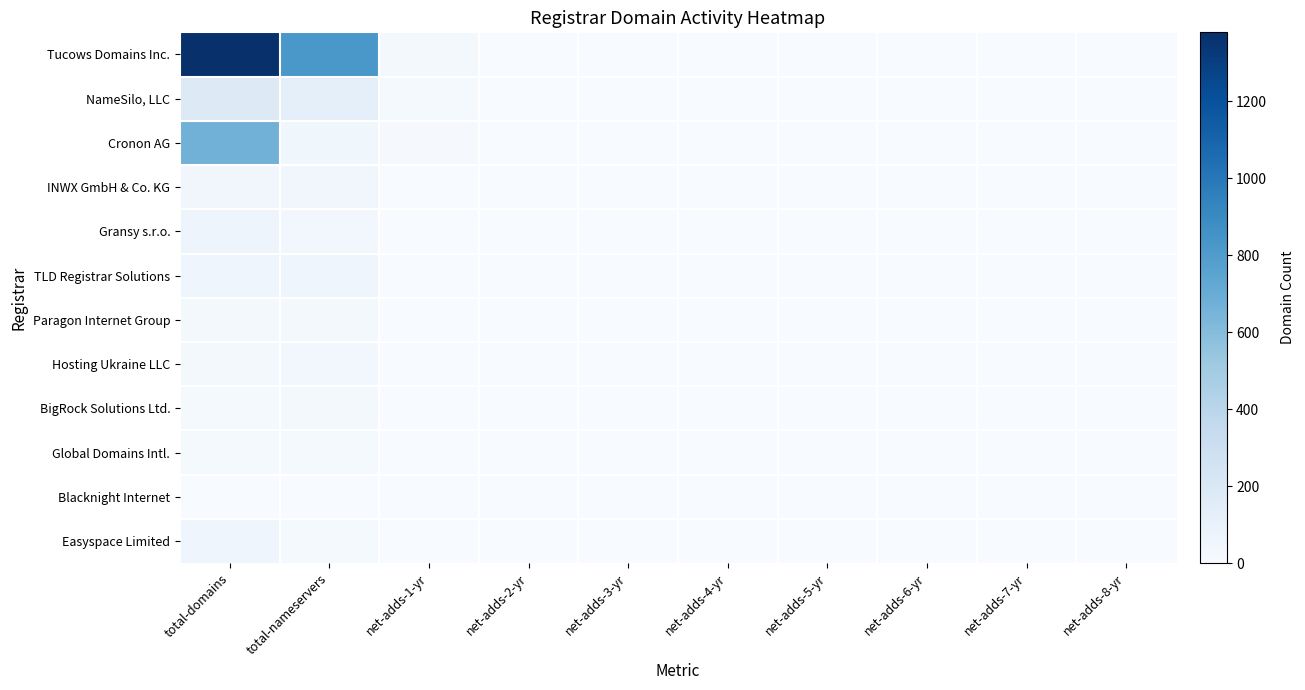

Reading left to right, list all the values displayed in this chart.

Tucows Domains Inc.: total-domains=1379	total-nameservers=826	net-adds-1-yr=26	net-adds-2-yr=1	net-adds-3-yr=0	net-adds-4-yr=0	net-adds-5-yr=0	net-adds-6-yr=0	net-adds-7-yr=0	net-adds-8-yr=0
NameSilo, LLC: total-domains=177	total-nameservers=119	net-adds-1-yr=18	net-adds-2-yr=0	net-adds-3-yr=0	net-adds-4-yr=0	net-adds-5-yr=0	net-adds-6-yr=0	net-adds-7-yr=0	net-adds-8-yr=0
Cronon AG: total-domains=665	total-nameservers=52	net-adds-1-yr=13	net-adds-2-yr=0	net-adds-3-yr=0	net-adds-4-yr=0	net-adds-5-yr=0	net-adds-6-yr=0	net-adds-7-yr=0	net-adds-8-yr=0
INWX GmbH & Co. KG: total-domains=48	total-nameservers=47	net-adds-1-yr=2	net-adds-2-yr=0	net-adds-3-yr=0	net-adds-4-yr=0	net-adds-5-yr=0	net-adds-6-yr=0	net-adds-7-yr=0	net-adds-8-yr=0
Gransy s.r.o.: total-domains=70	total-nameservers=37	net-adds-1-yr=2	net-adds-2-yr=0	net-adds-3-yr=0	net-adds-4-yr=0	net-adds-5-yr=0	net-adds-6-yr=0	net-adds-7-yr=0	net-adds-8-yr=0
TLD Registrar Solutions: total-domains=54	total-nameservers=56	net-adds-1-yr=2	net-adds-2-yr=0	net-adds-3-yr=0	net-adds-4-yr=0	net-adds-5-yr=0	net-adds-6-yr=0	net-adds-7-yr=0	net-adds-8-yr=0
Paragon Internet Group: total-domains=30	total-nameservers=25	net-adds-1-yr=1	net-adds-2-yr=0	net-adds-3-yr=0	net-adds-4-yr=0	net-adds-5-yr=0	net-adds-6-yr=0	net-adds-7-yr=0	net-adds-8-yr=0
Hosting Ukraine LLC: total-domains=23	total-nameservers=41	net-adds-1-yr=3	net-adds-2-yr=0	net-adds-3-yr=0	net-adds-4-yr=0	net-adds-5-yr=0	net-adds-6-yr=0	net-adds-7-yr=0	net-adds-8-yr=0
BigRock Solutions Ltd.: total-domains=18	total-nameservers=25	net-adds-1-yr=0	net-adds-2-yr=0	net-adds-3-yr=0	net-adds-4-yr=0	net-adds-5-yr=0	net-adds-6-yr=0	net-adds-7-yr=0	net-adds-8-yr=0
Global Domains Intl.: total-domains=17	total-nameservers=17	net-adds-1-yr=0	net-adds-2-yr=0	net-adds-3-yr=0	net-adds-4-yr=0	net-adds-5-yr=0	net-adds-6-yr=0	net-adds-7-yr=0	net-adds-8-yr=0
Blacknight Internet: total-domains=4	total-nameservers=4	net-adds-1-yr=0	net-adds-2-yr=0	net-adds-3-yr=0	net-adds-4-yr=0	net-adds-5-yr=0	net-adds-6-yr=0	net-adds-7-yr=0	net-adds-8-yr=0
Easyspace Limited: total-domains=59	total-nameservers=20	net-adds-1-yr=0	net-adds-2-yr=0	net-adds-3-yr=0	net-adds-4-yr=0	net-adds-5-yr=0	net-adds-6-yr=0	net-adds-7-yr=0	net-adds-8-yr=0